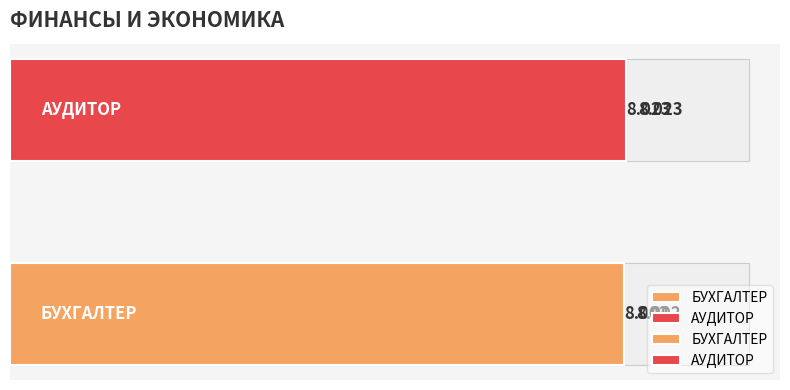

Reading left to right, transcribe all the data shown in this chart.

8.0	8.0